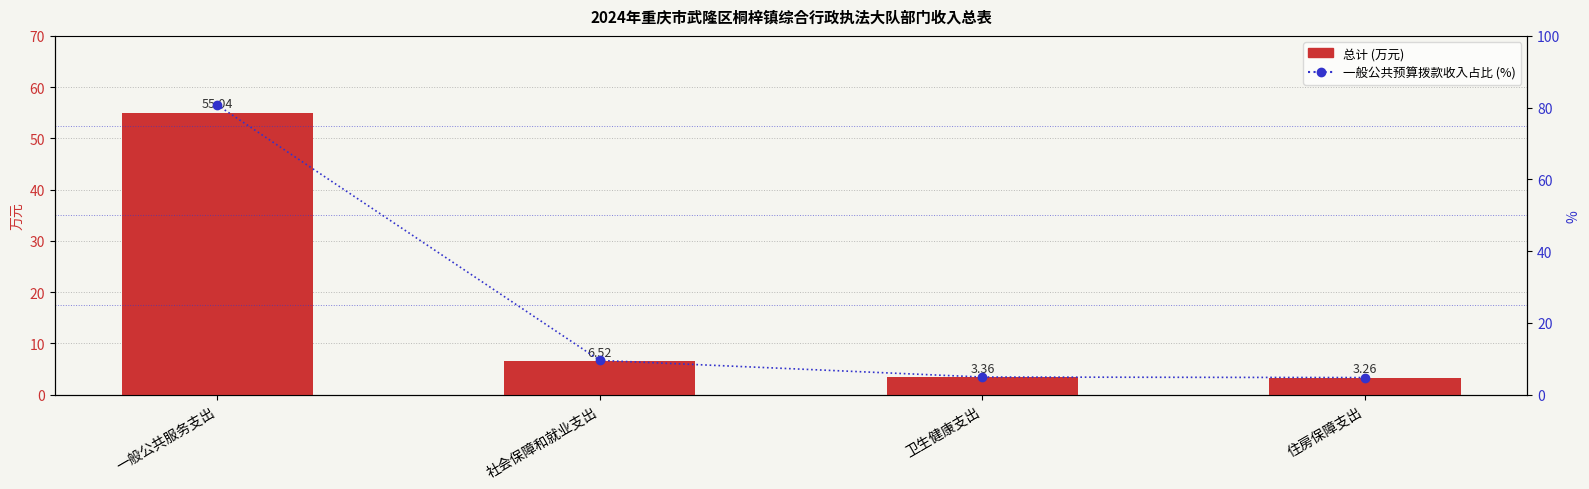

Which series has the largest total across all categories?

一般公共预算拨款收入占比 (%)